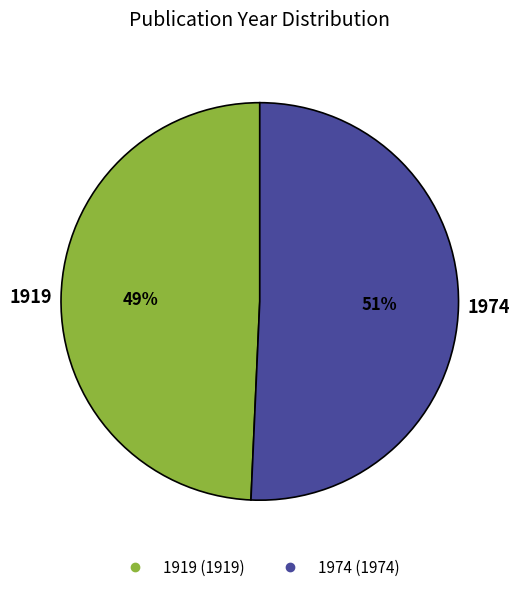

True or false: 1919 accounts for 49% of the total.

True